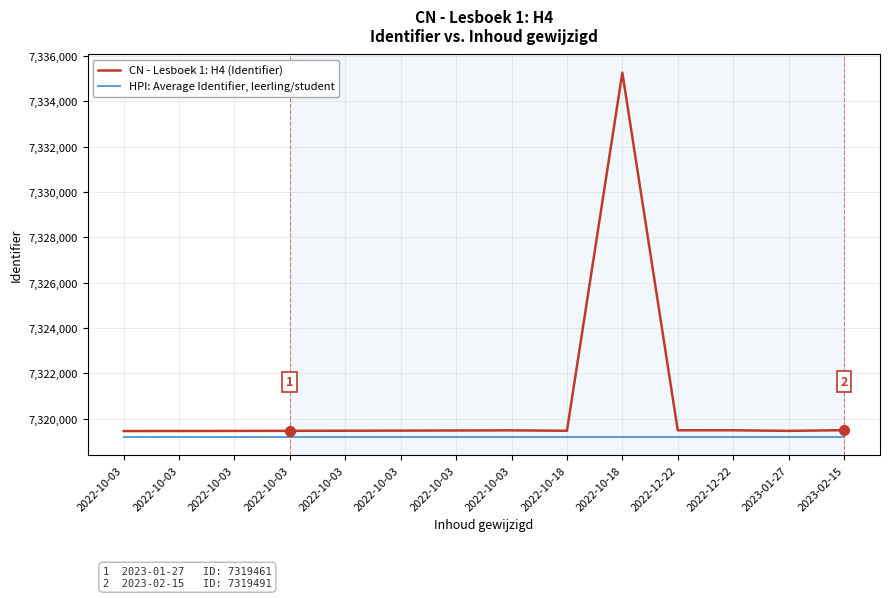

What are all the series names shown in the legend?

CN - Lesboek 1: H4 (Identifier), HPI: Average Identifier, leerling/student